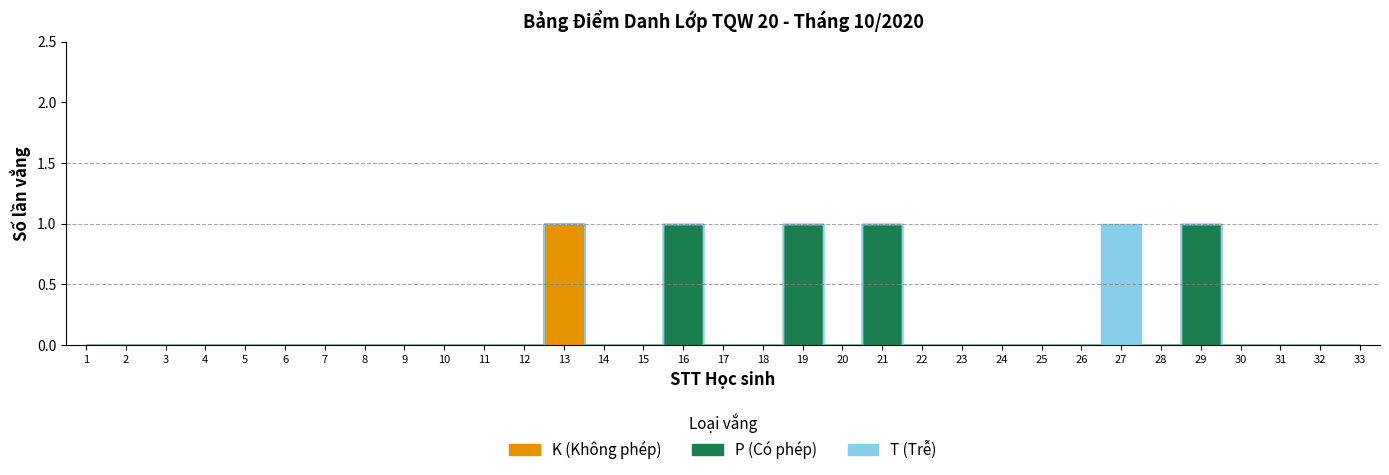

True or false: P (Có phép) and T (Trễ) cross at least once.

False